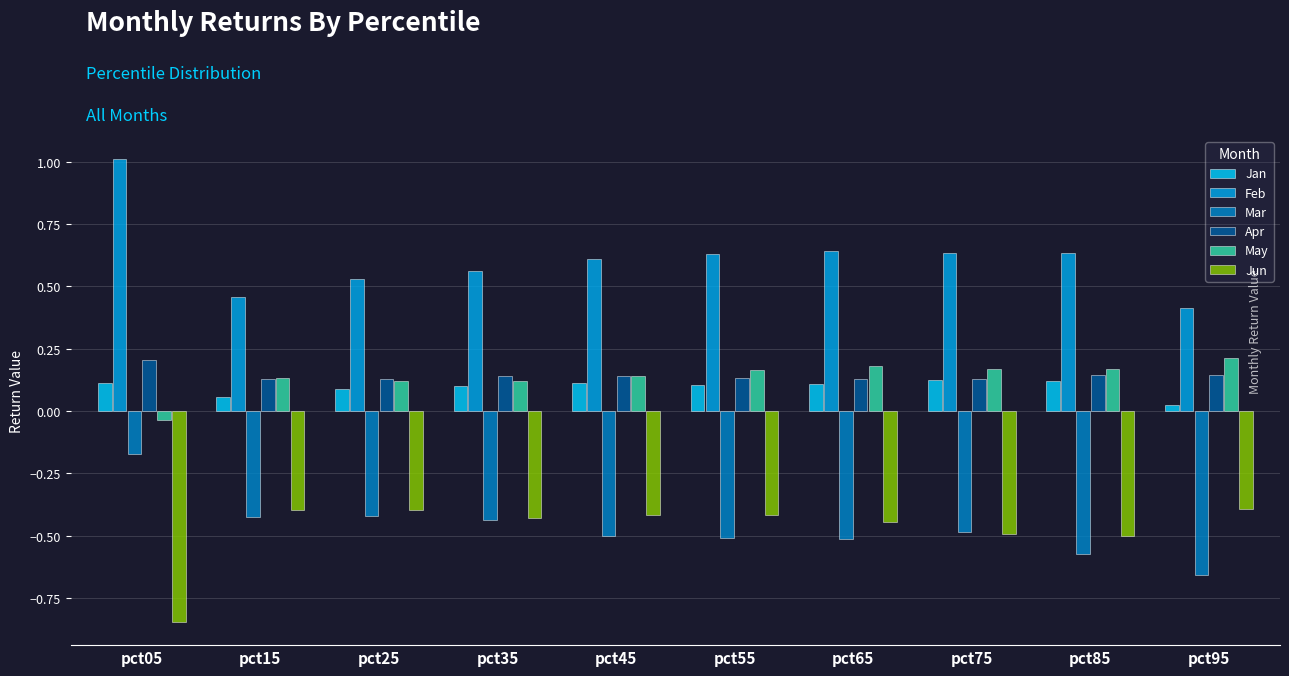

What is the average value of the Jun series?

-0.5